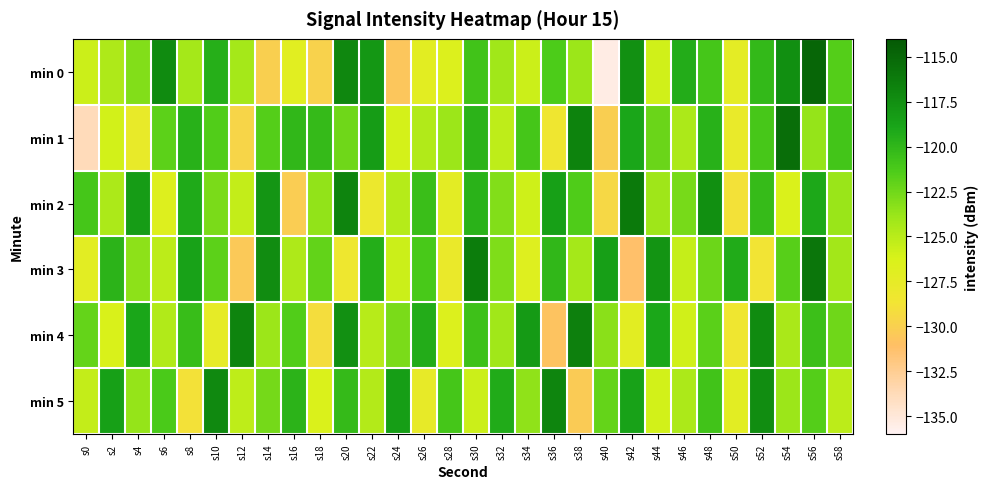

What is the spread (max minus min) of values at s42?

15.0